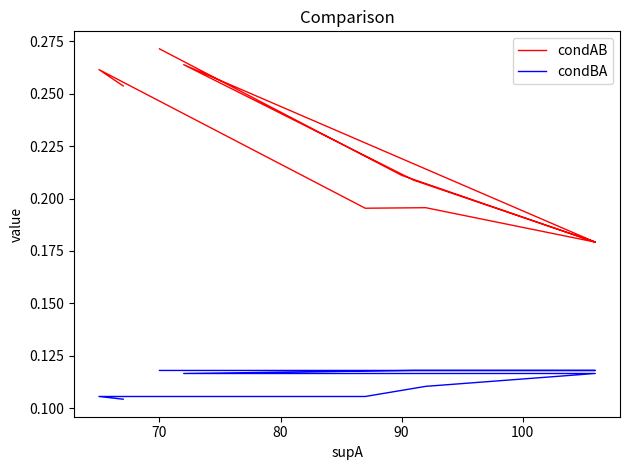

True or false: condBA and condAB cross at least once.

False